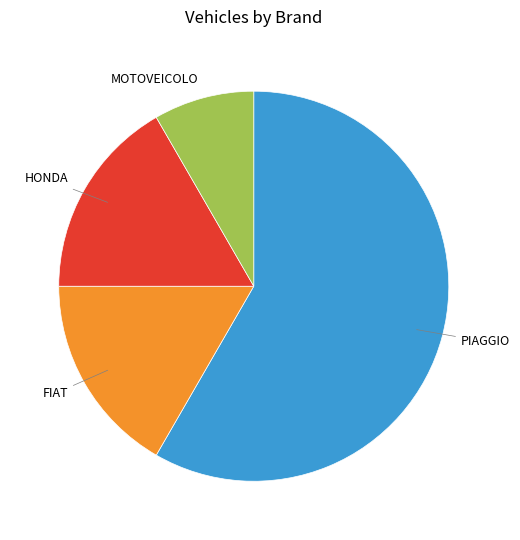

Is there any slice that represents more than half of the pie?

Yes